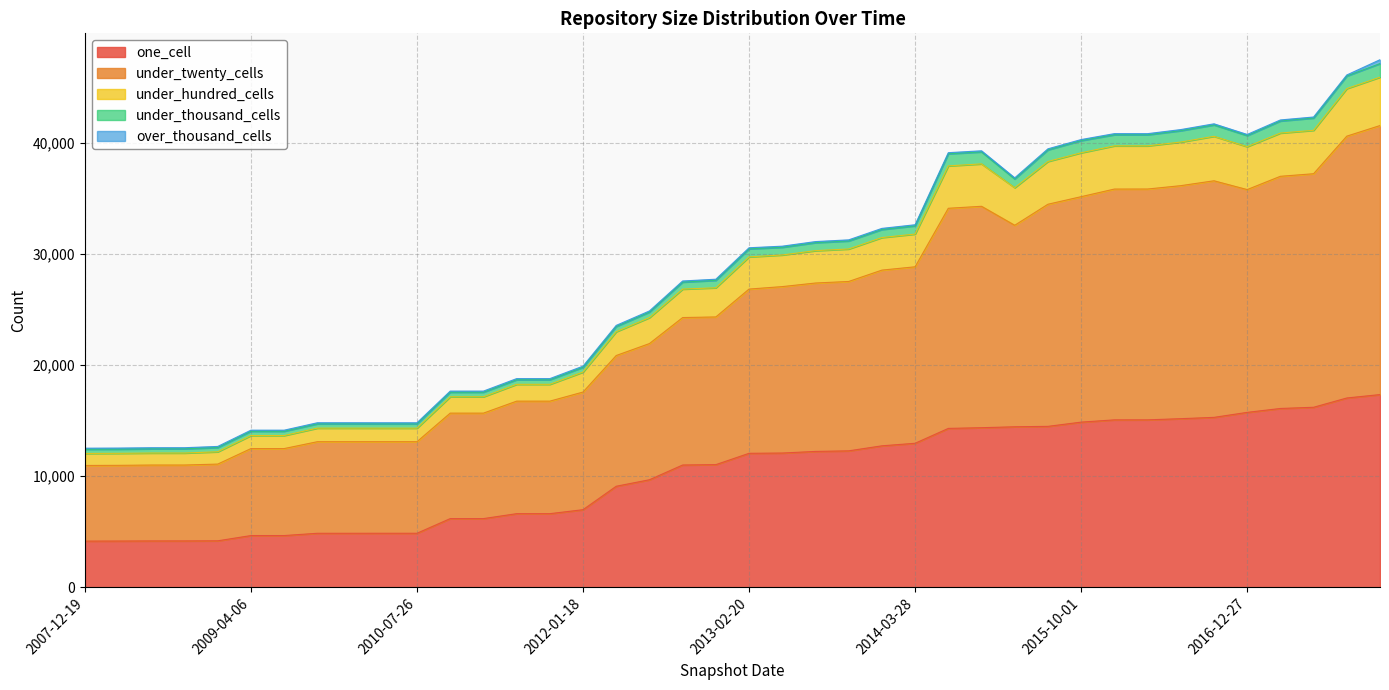

Does the chart have visible grid lines?

Yes